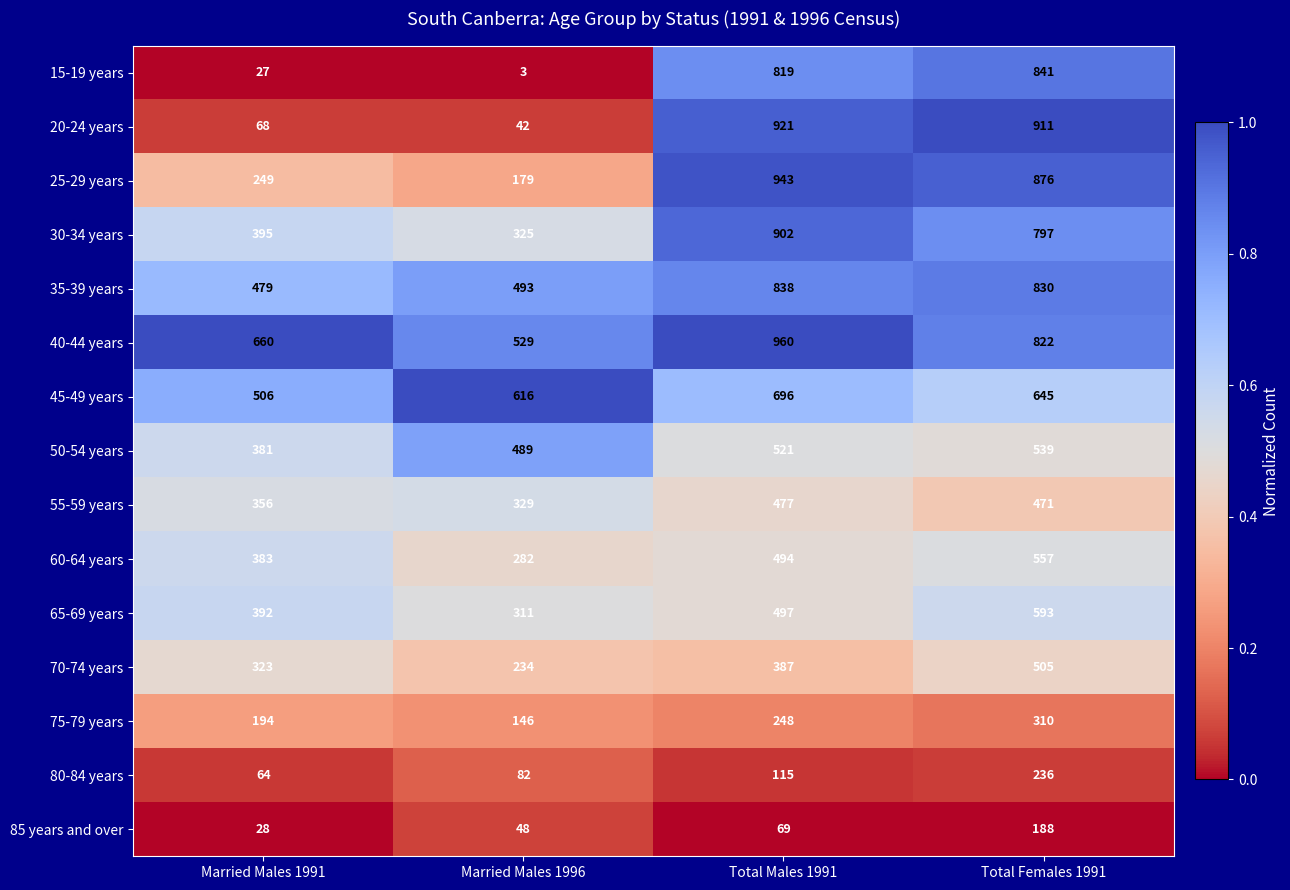

What is the sum of all 65-69 years values?

1793